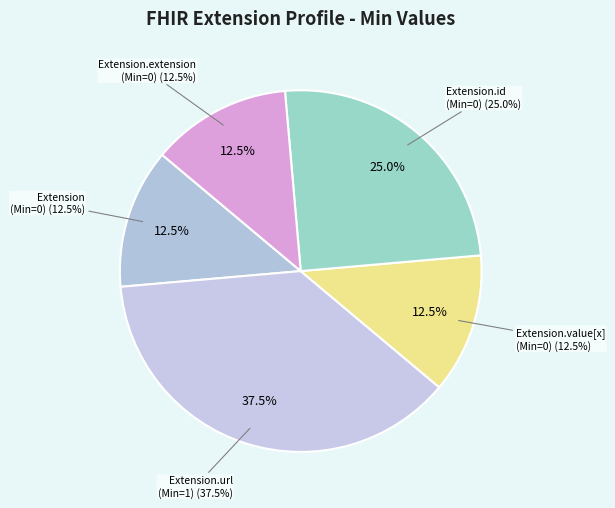

How many segments does this pie chart have?

5